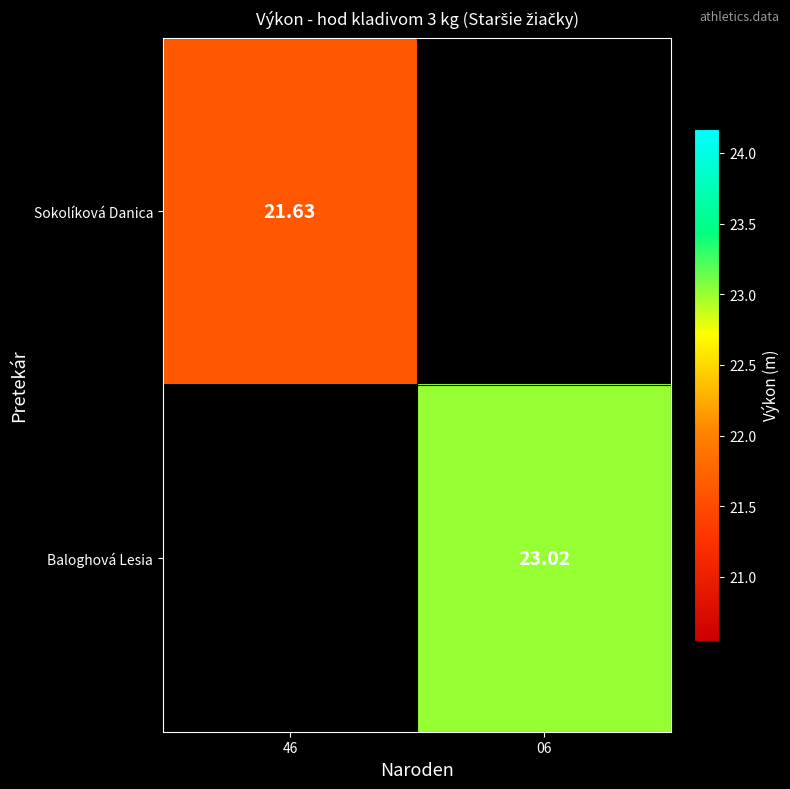

Is the value of Sokolíková Danica at 46 greater than the value of Baloghová Lesia at 06?

No